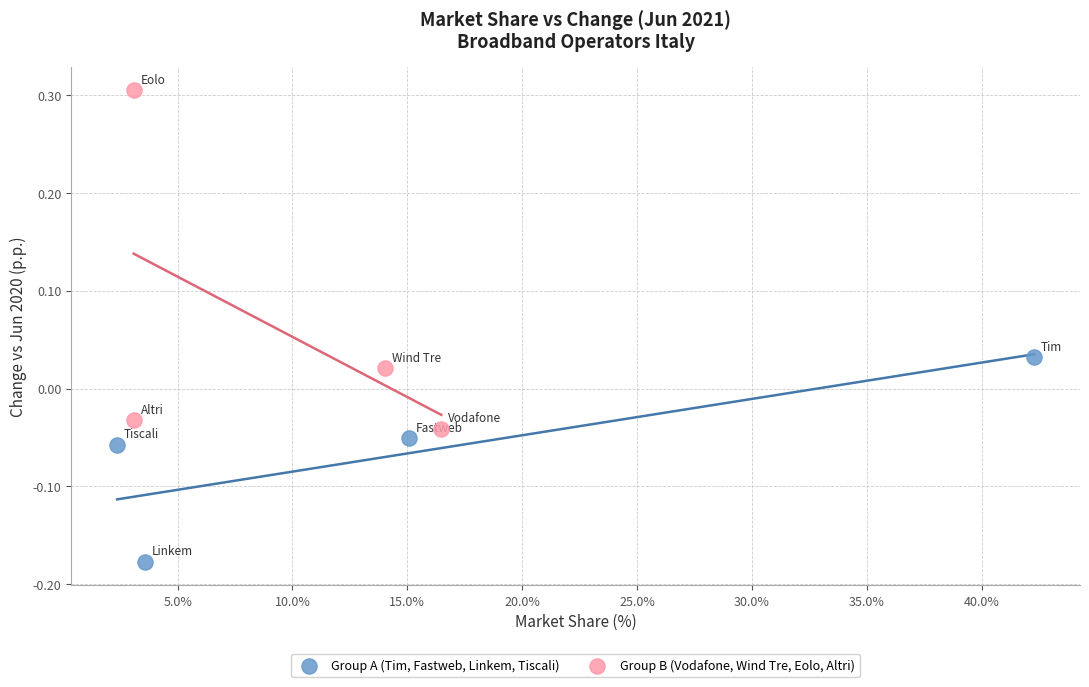

Which series reaches the maximum Y coordinate?

Group B (Vodafone, Wind Tre, Eolo, Altri)